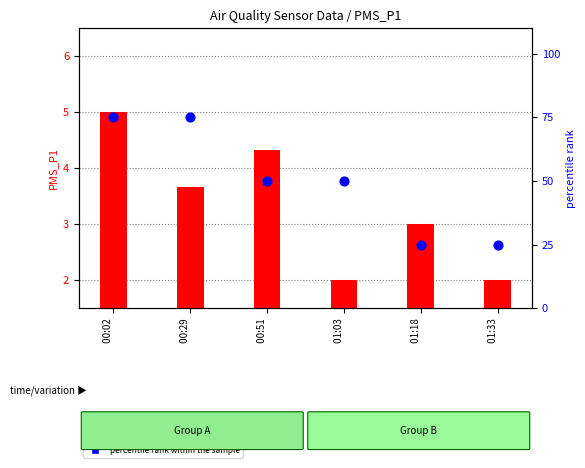

What are all the series names shown in the legend?

PMS_P1, percentile rank within the sample